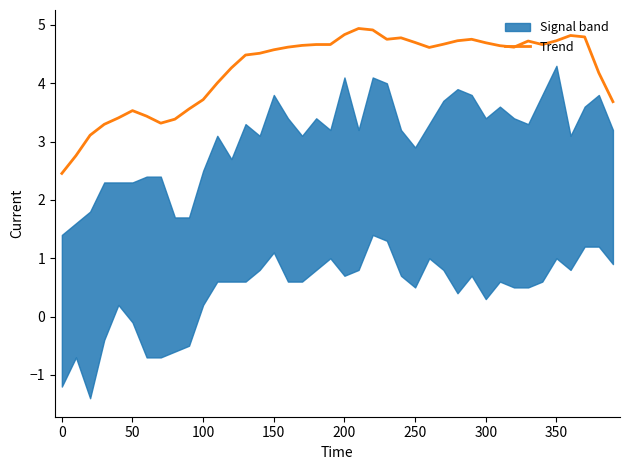

What is the sum of all values?

169.7